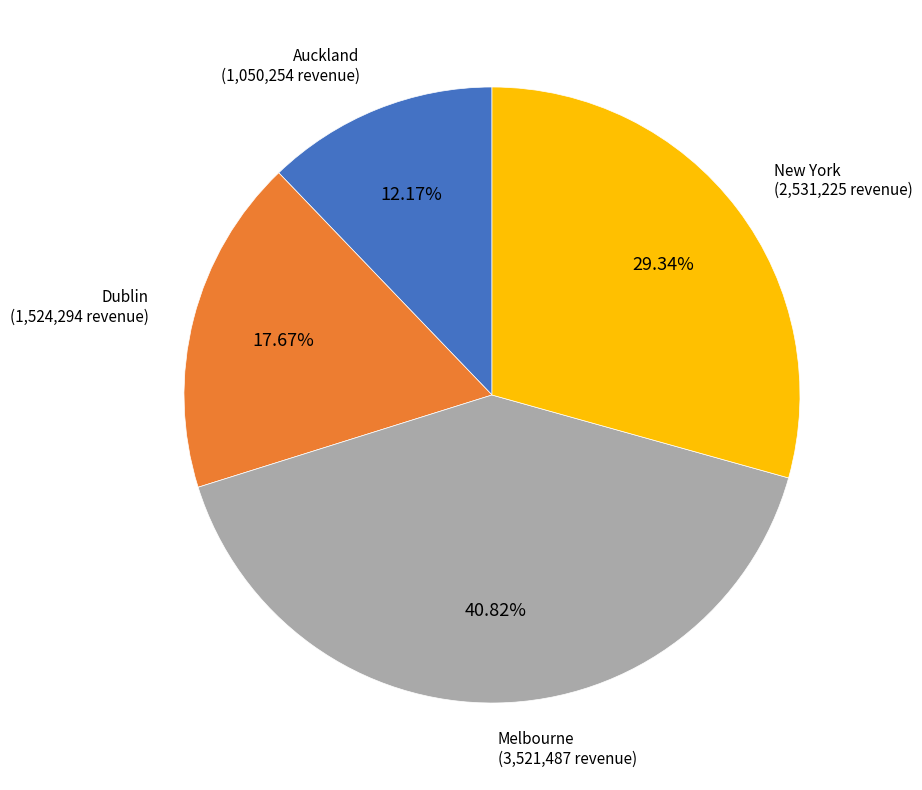

Is there a majority slice in this chart?

No